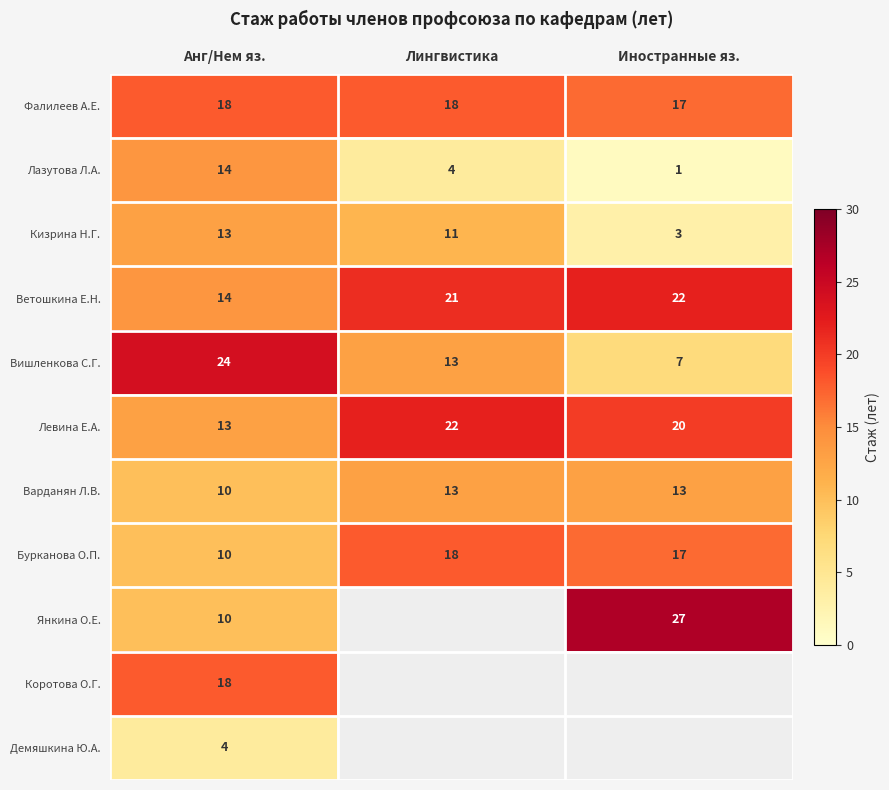

At how many categories does at least one series exceed 7?

3